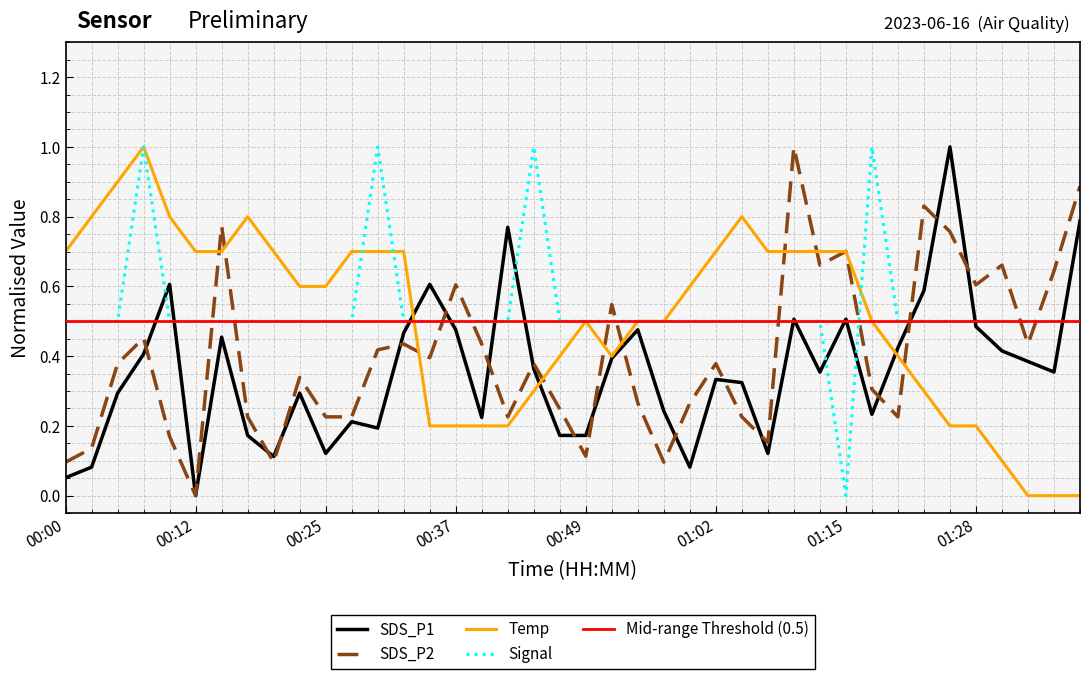

What is the spread (max minus min) of values at 00:54?

0.2